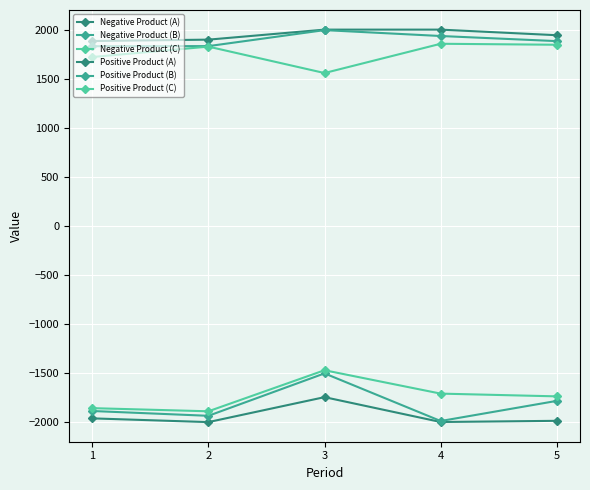

Which category has the highest value across all series?

3